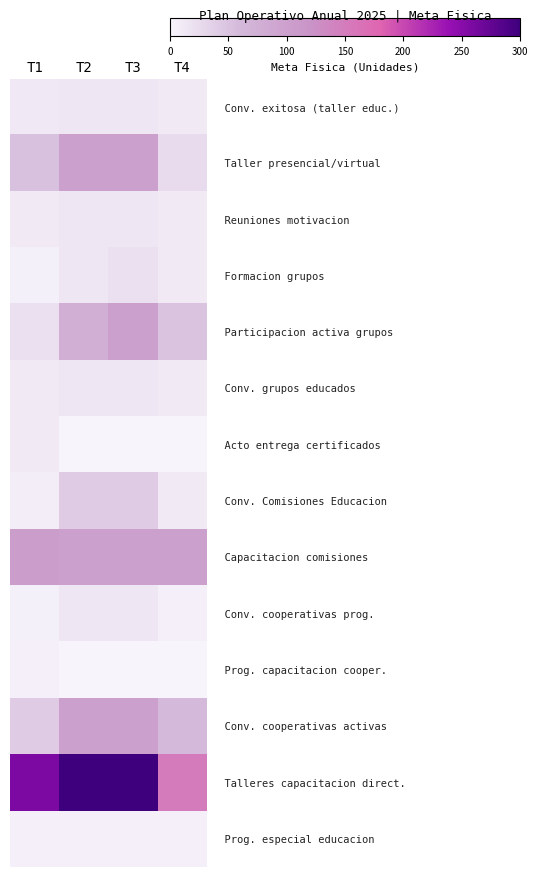

At how many categories does at least one series exceed 24?

4